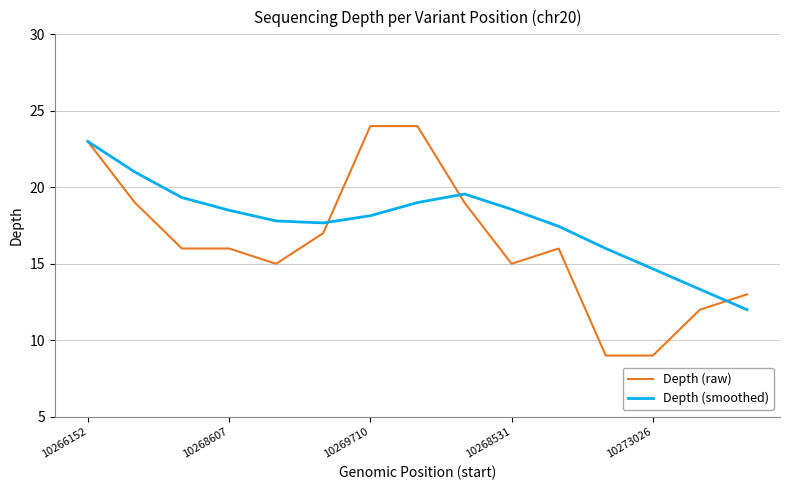

Which series has the largest range (max minus min)?

Depth (raw)